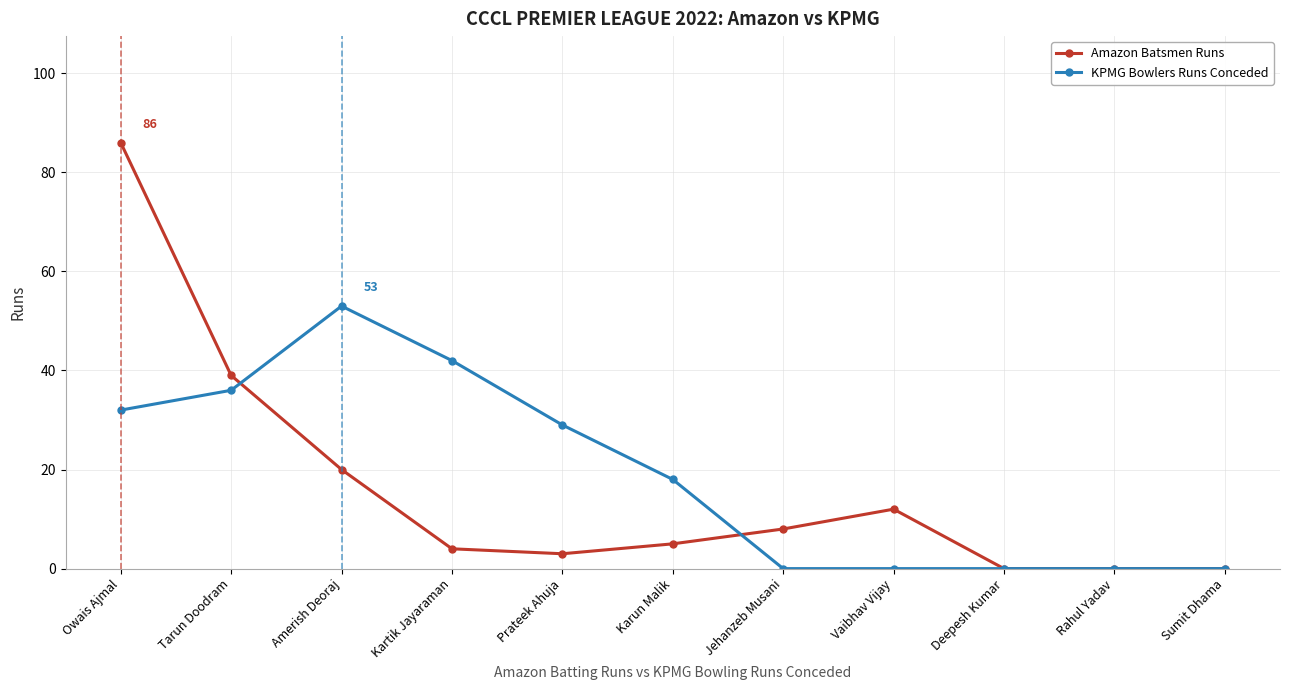

In Amazon Batsmen Runs, how many points are higher than both neighbors (excluding endpoints)?

1